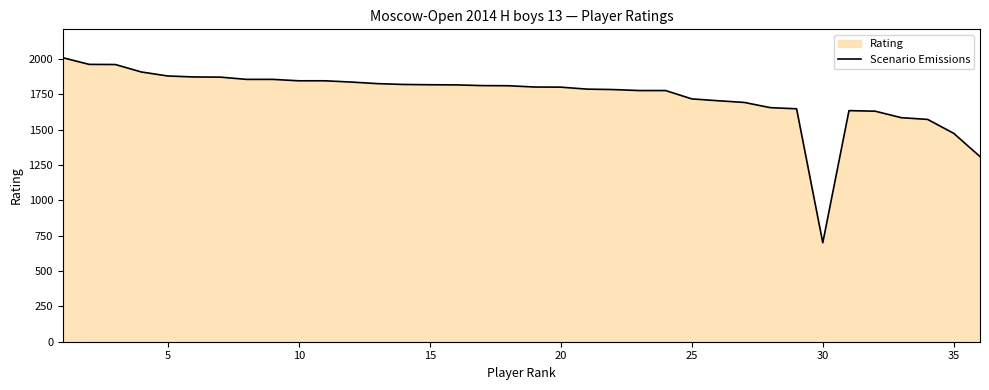

How many distinct data groups are displayed?

1